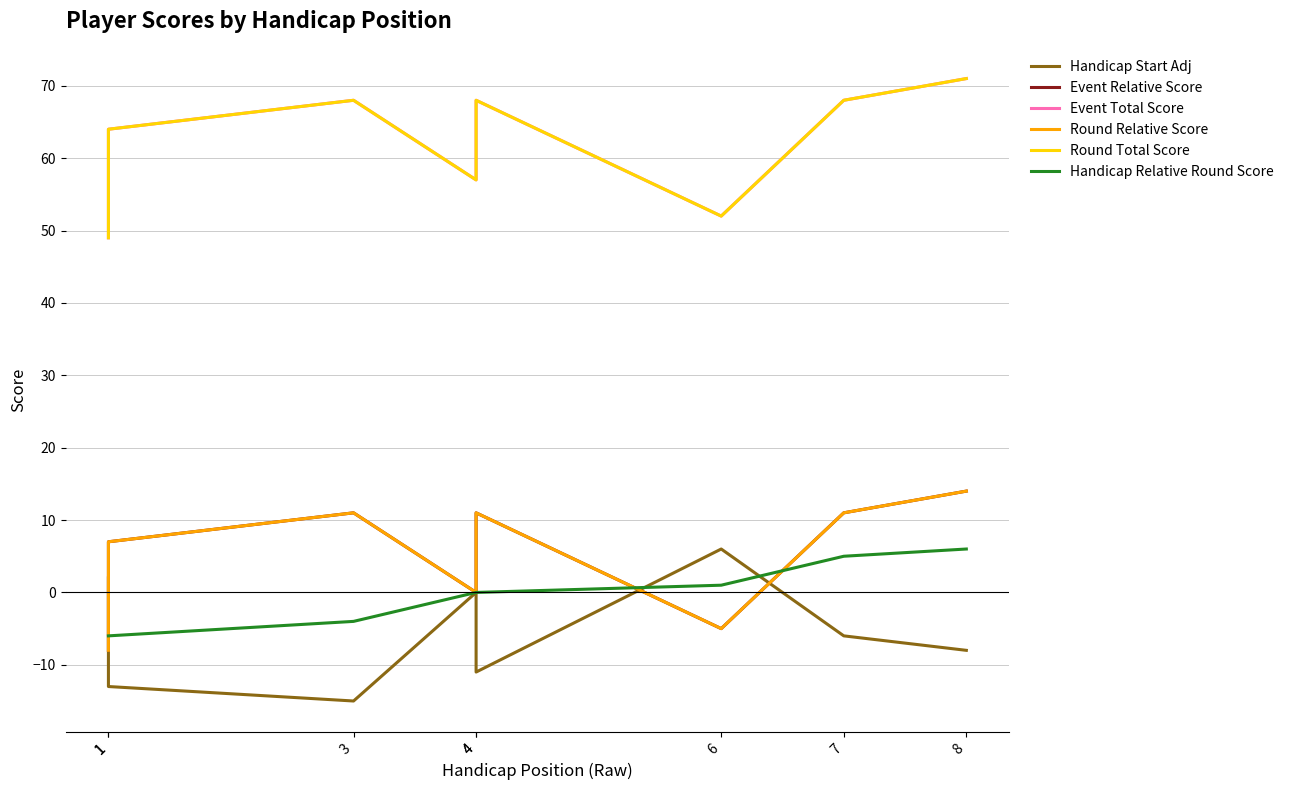

Reading right to left, list all the values displayed in this chart.

Handicap Start Adj: -8	-6	6	-11	0	-15	-13	2
Event Relative Score: 14	11	-5	11	0	11	7	-8
Event Total Score: 71	68	52	68	57	68	64	49
Round Relative Score: 14	11	-5	11	0	11	7	-8
Round Total Score: 71	68	52	68	57	68	64	49
Handicap Relative Round Score: 6	5	1	0	0	-4	-6	-6